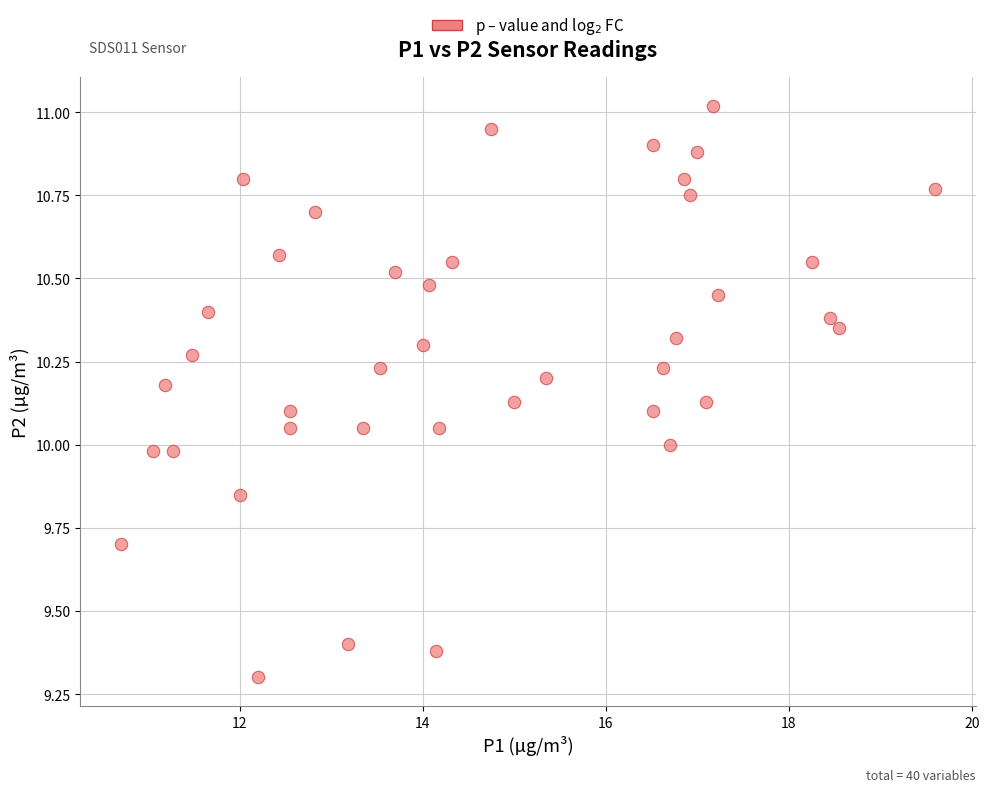

What is the range of Y values (max minus min)?

1.7